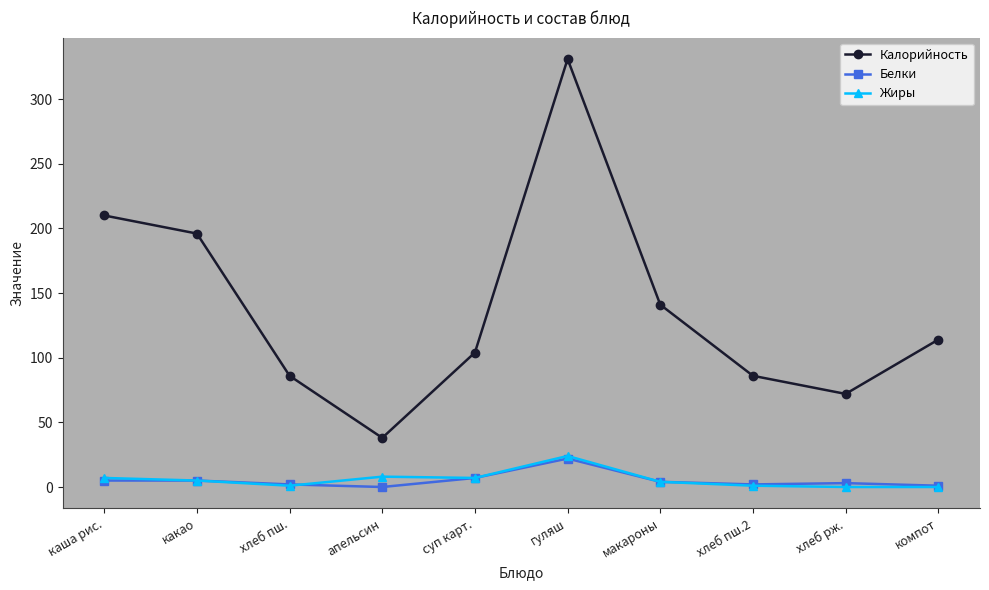

Rank the series at апельсин from lowest to highest value.

Белки, Жиры, Калорийность